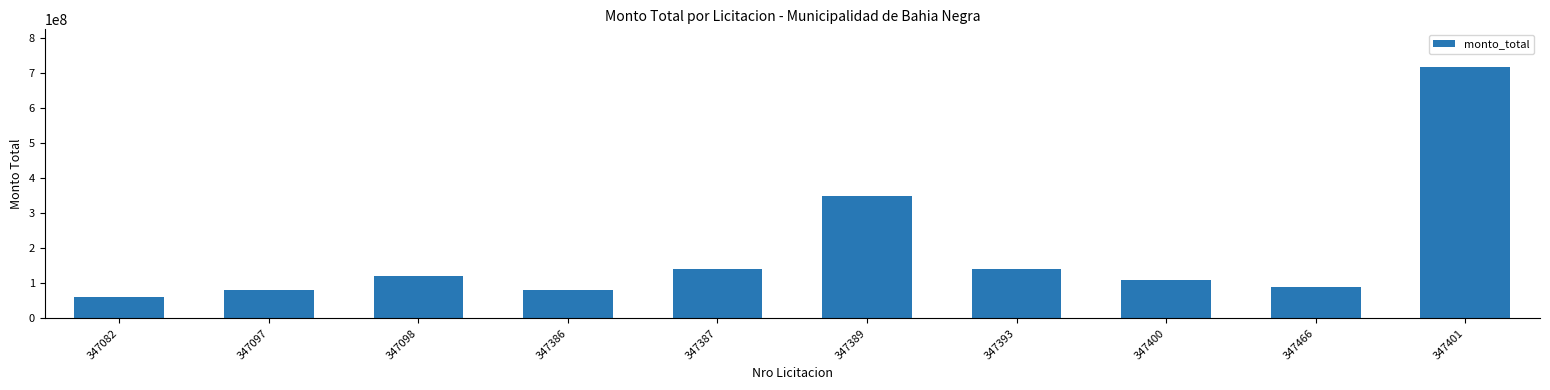

Approximately how many times larger is the value at 347082 compared to 347387?

0.4